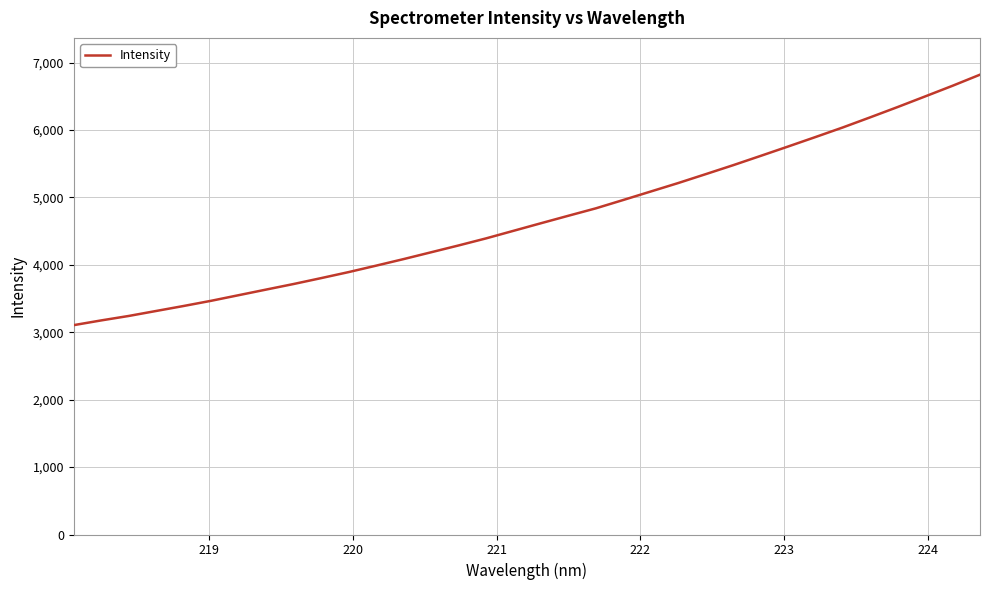

How many distinct data groups are displayed?

1